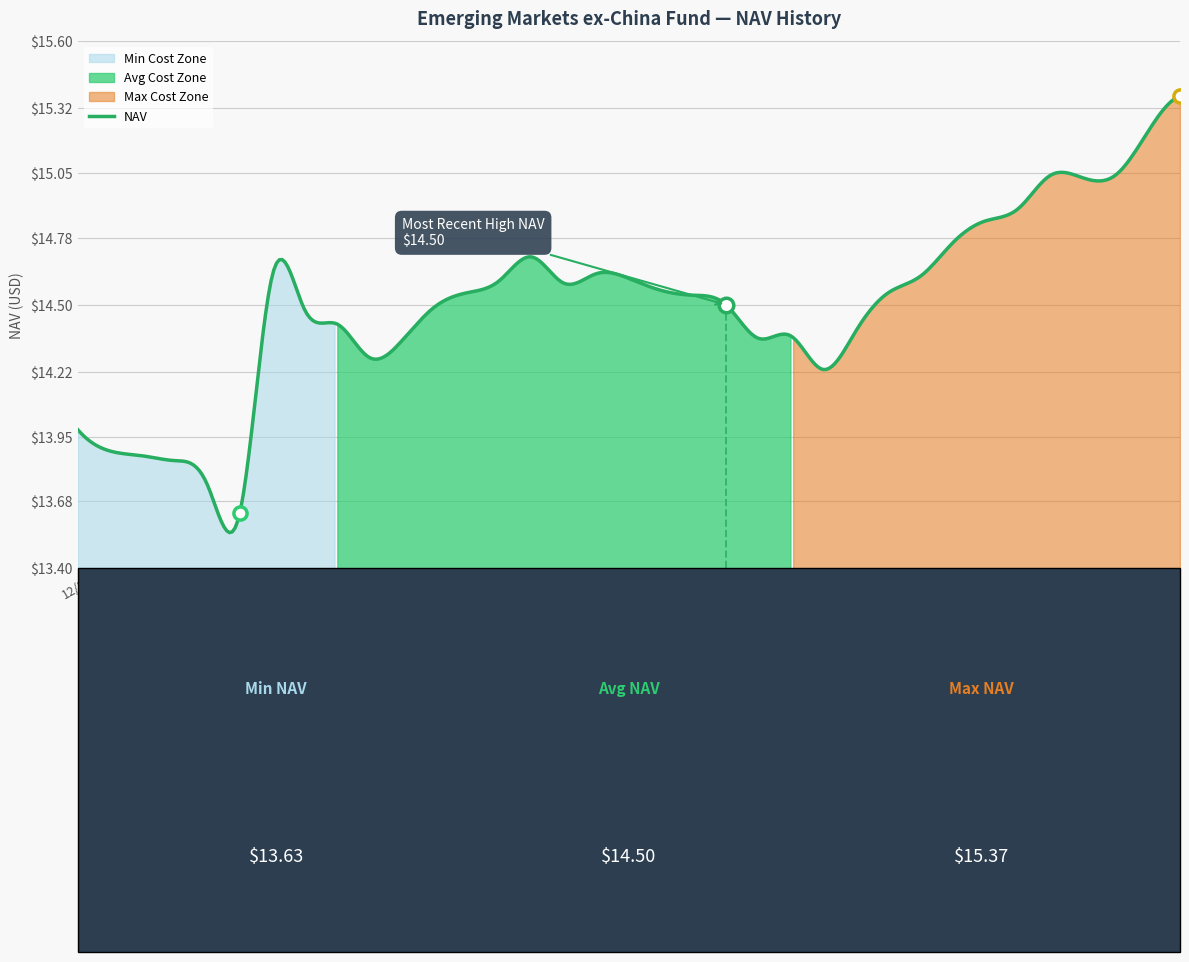

What is the change in value from 12/09 to 12/01?

-0.2